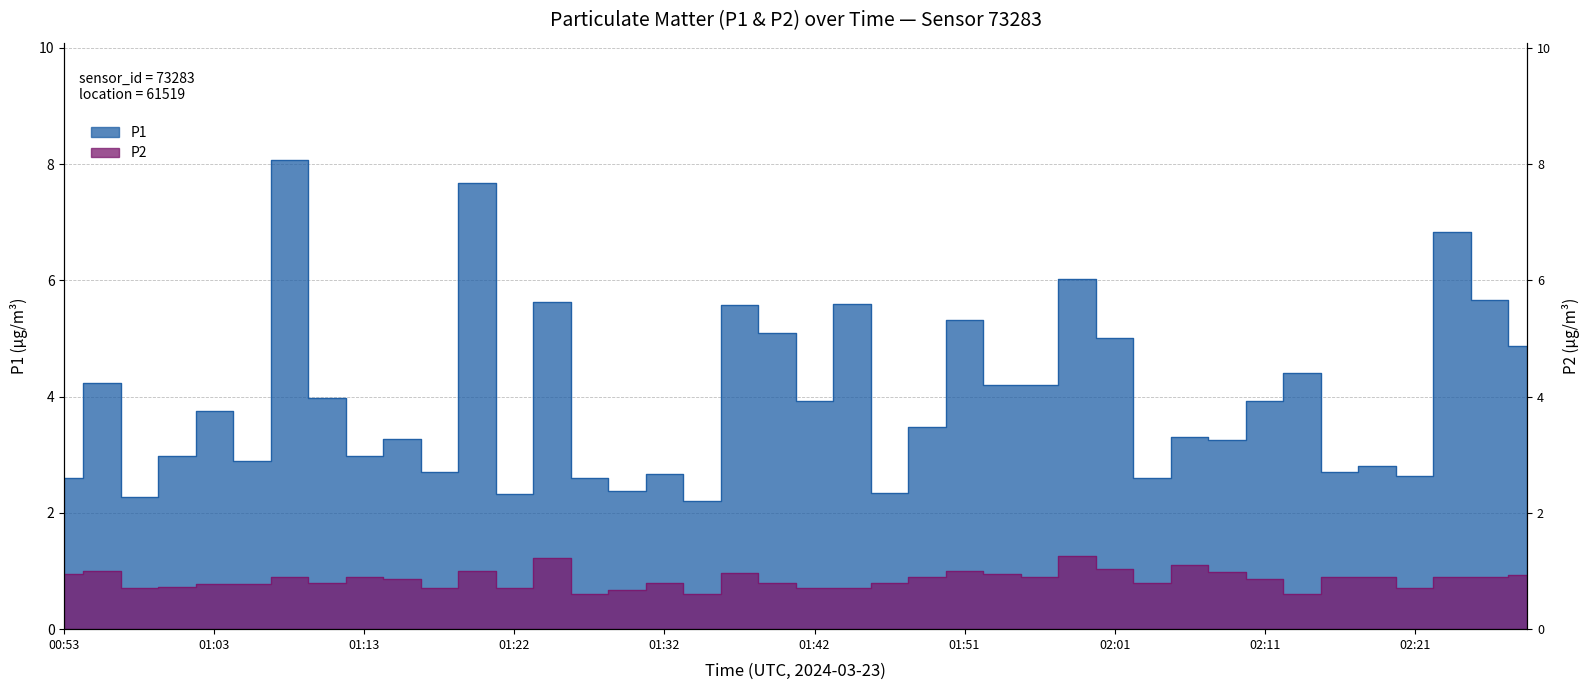

What is the difference between the P2 values at 02:01 and 02:13?

0.4